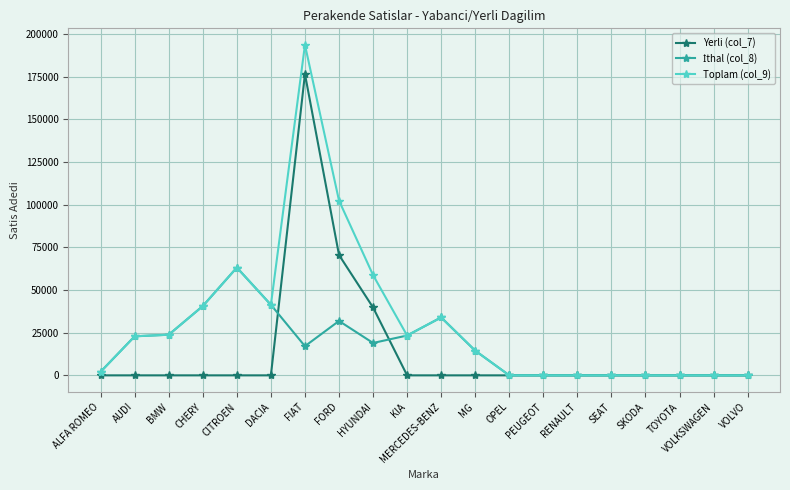

The Yerli (col_7) series shows 0 at BMW. True or false?

True